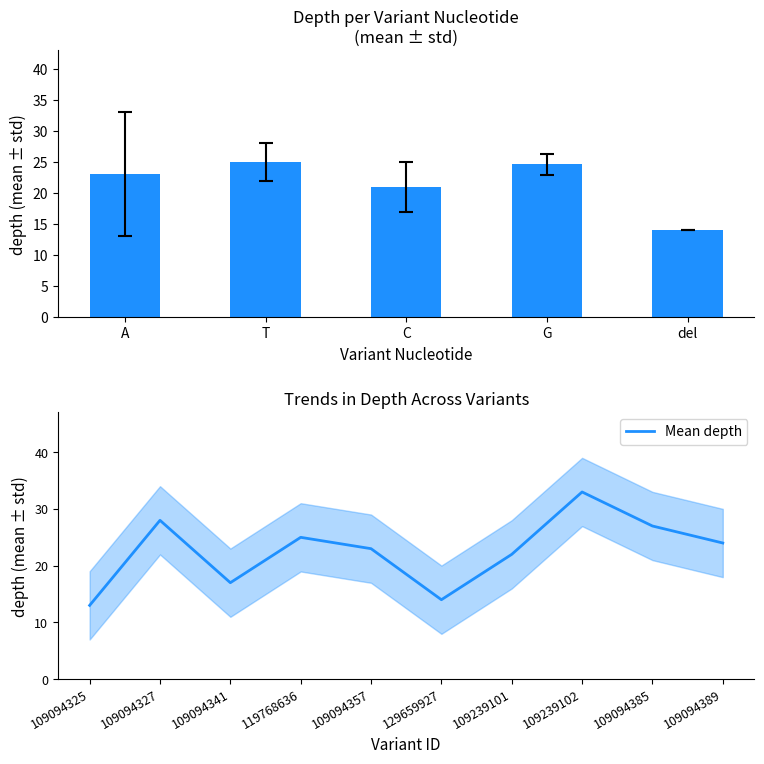

Reading left to right, transcribe all the data shown in this chart.

13	28	17	25	23	14	22	33	27	24